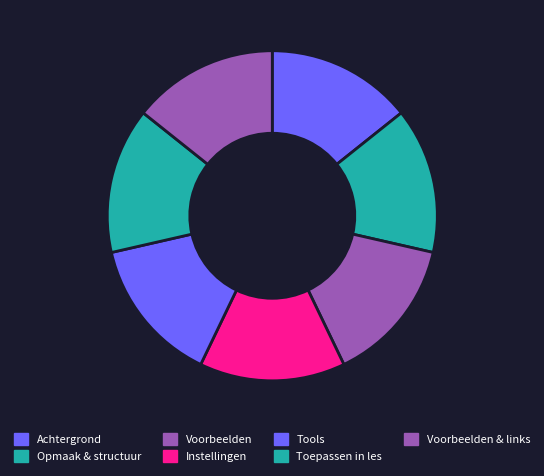

What portion of the pie excludes Voorbeelden?

85.7%